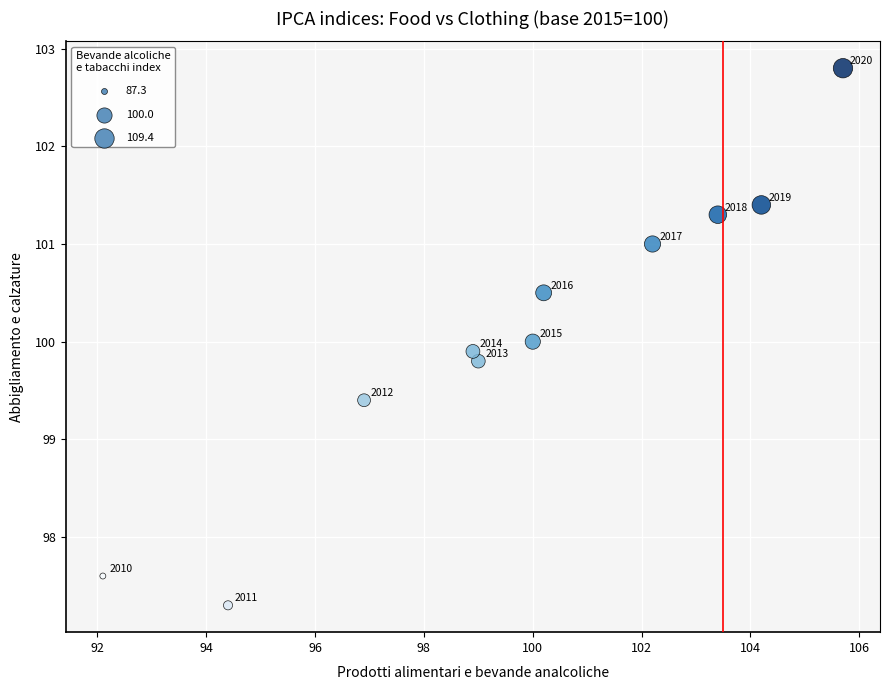

What is the range of Y values (max minus min)?

5.5